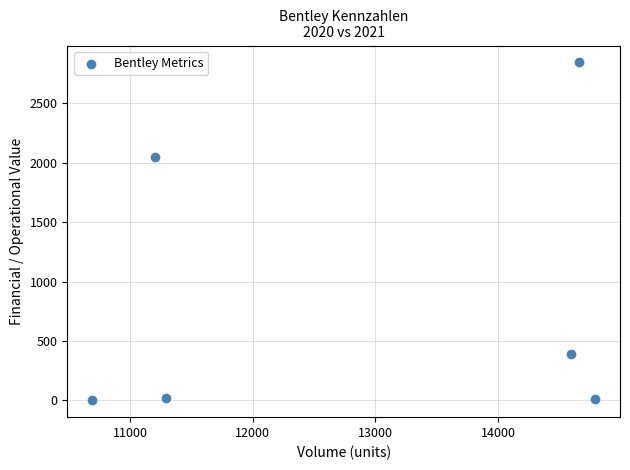

What Y value in the scatter plot is closest to 1423?

2049.0